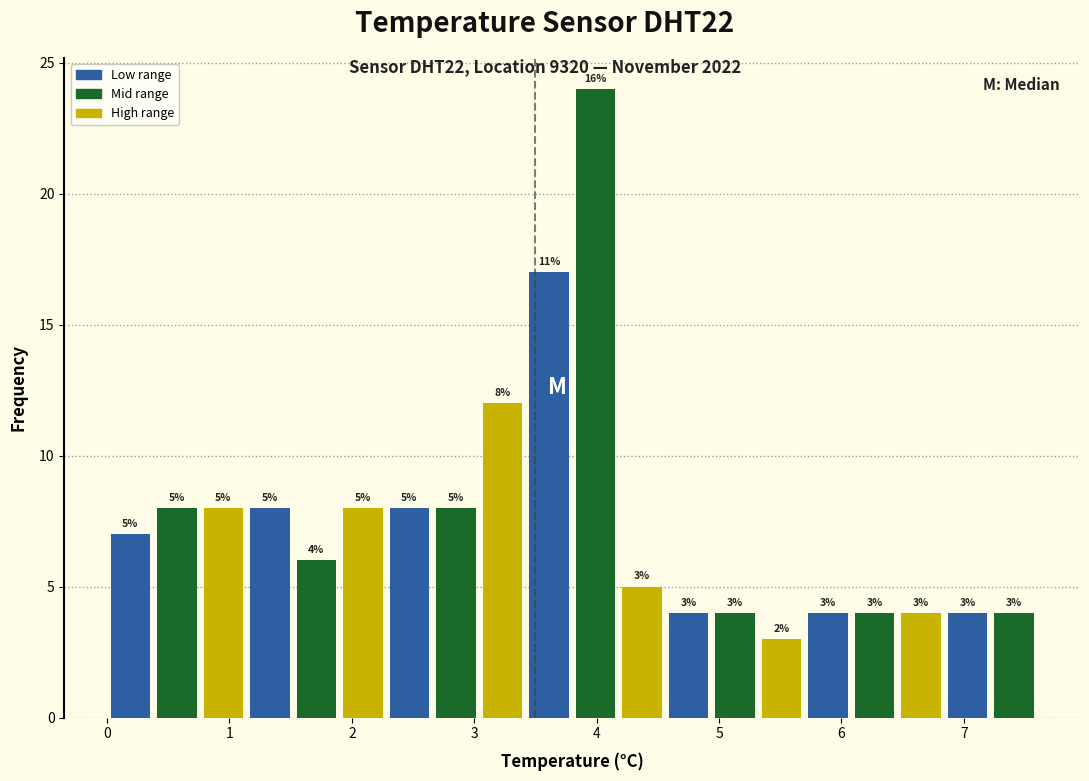

Read against the x-axis, roughly where is the centre of the tallest bar?

4.0